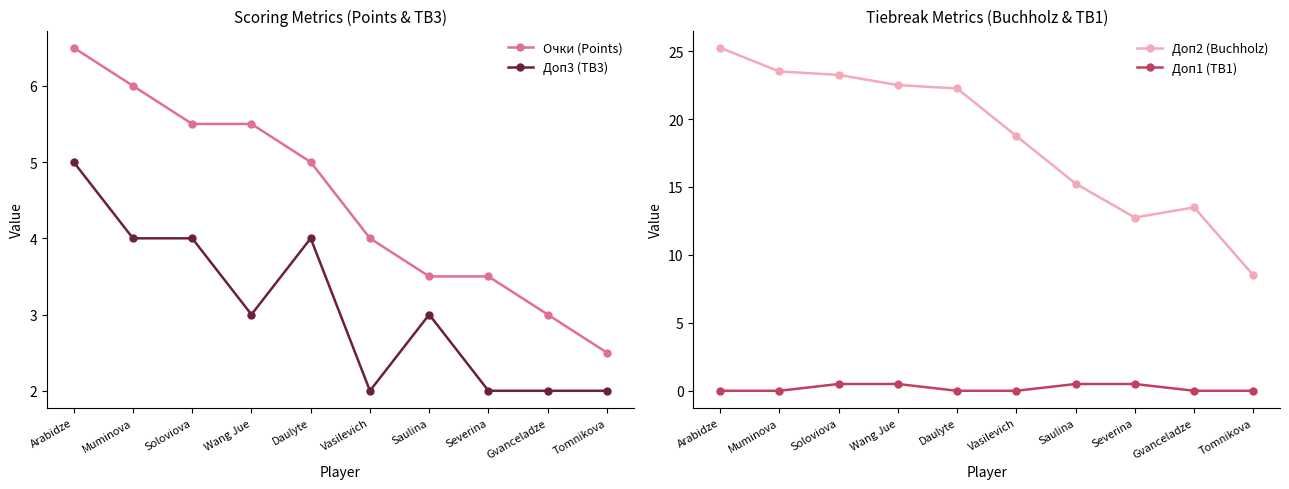

List the series in order of their peak value, highest first.

Доп2 (Buchholz), Очки (Points), Доп3 (TB3), Доп1 (TB1)